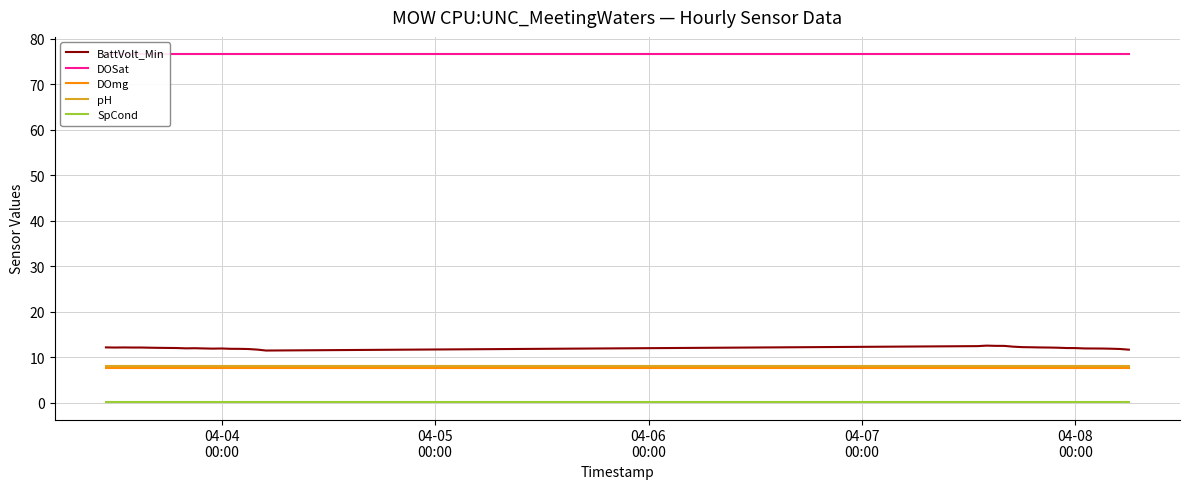

True or false: BattVolt_Min and pH cross at least once.

False